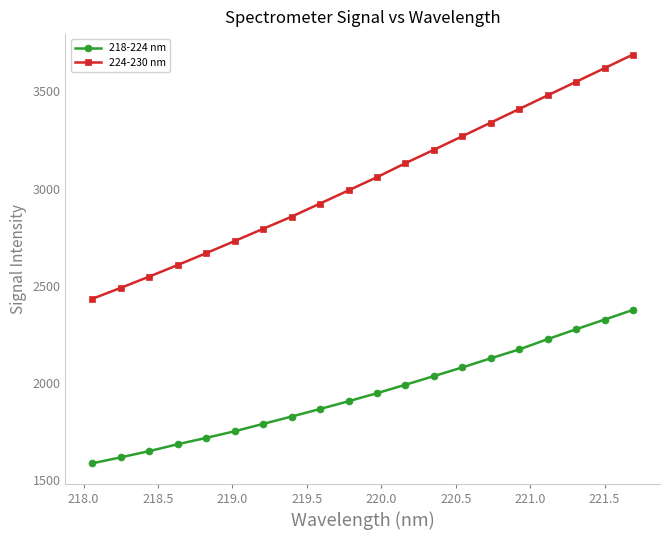

What are all the series names shown in the legend?

218-224 nm, 224-230 nm